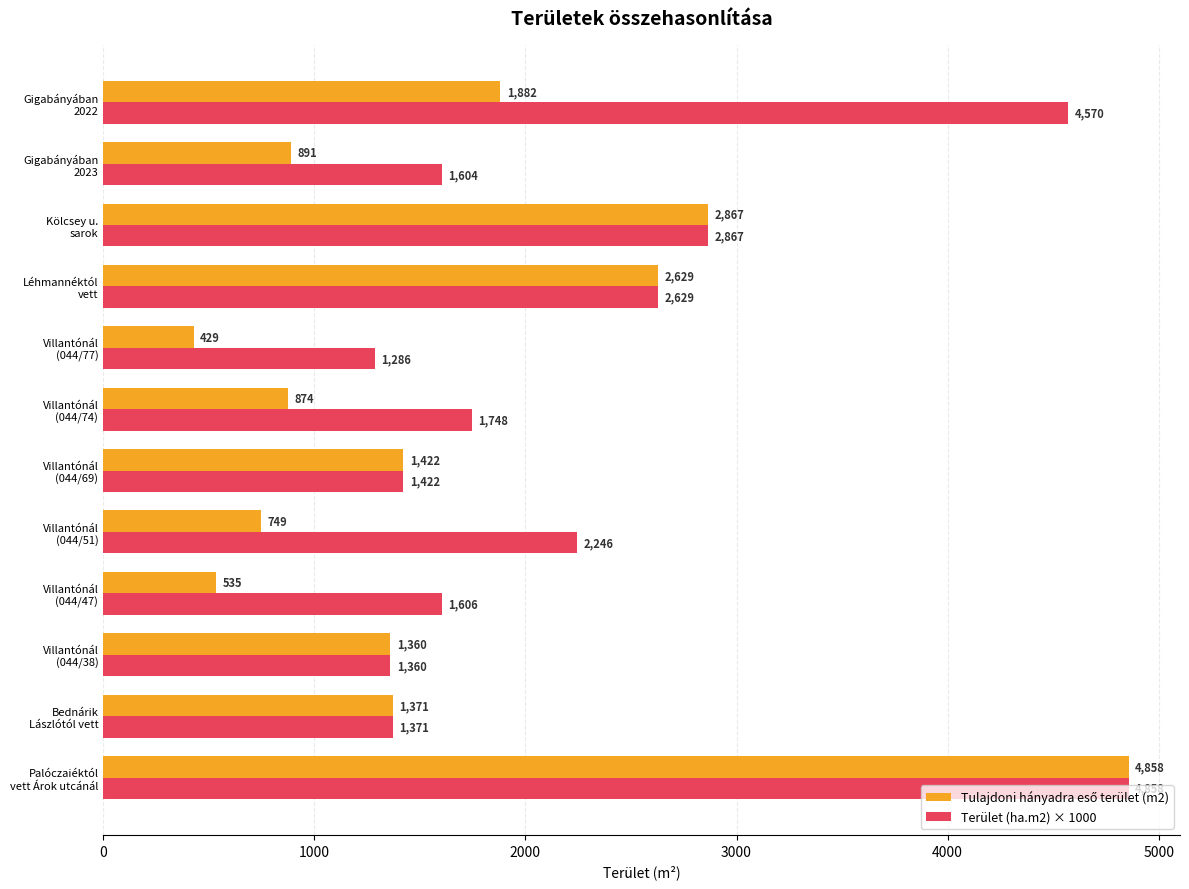

What is the difference between the maximum and second lowest values in the Terület (ha.m2) × 1000 series?

3498.0